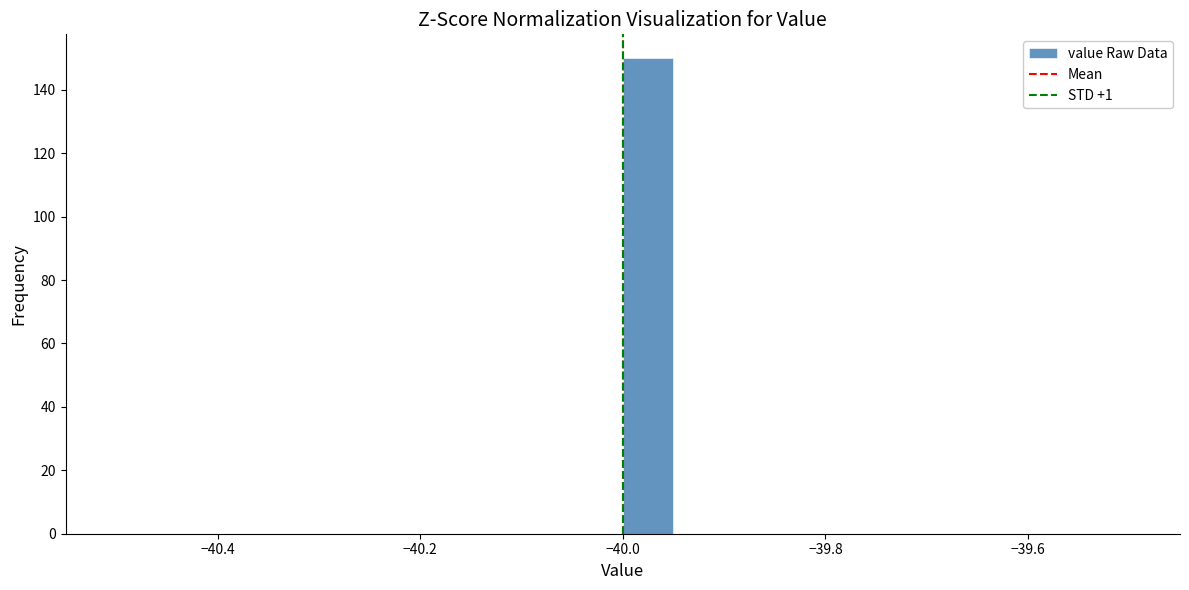

Read against the x-axis, roughly where is the centre of the tallest bar?

-39.98